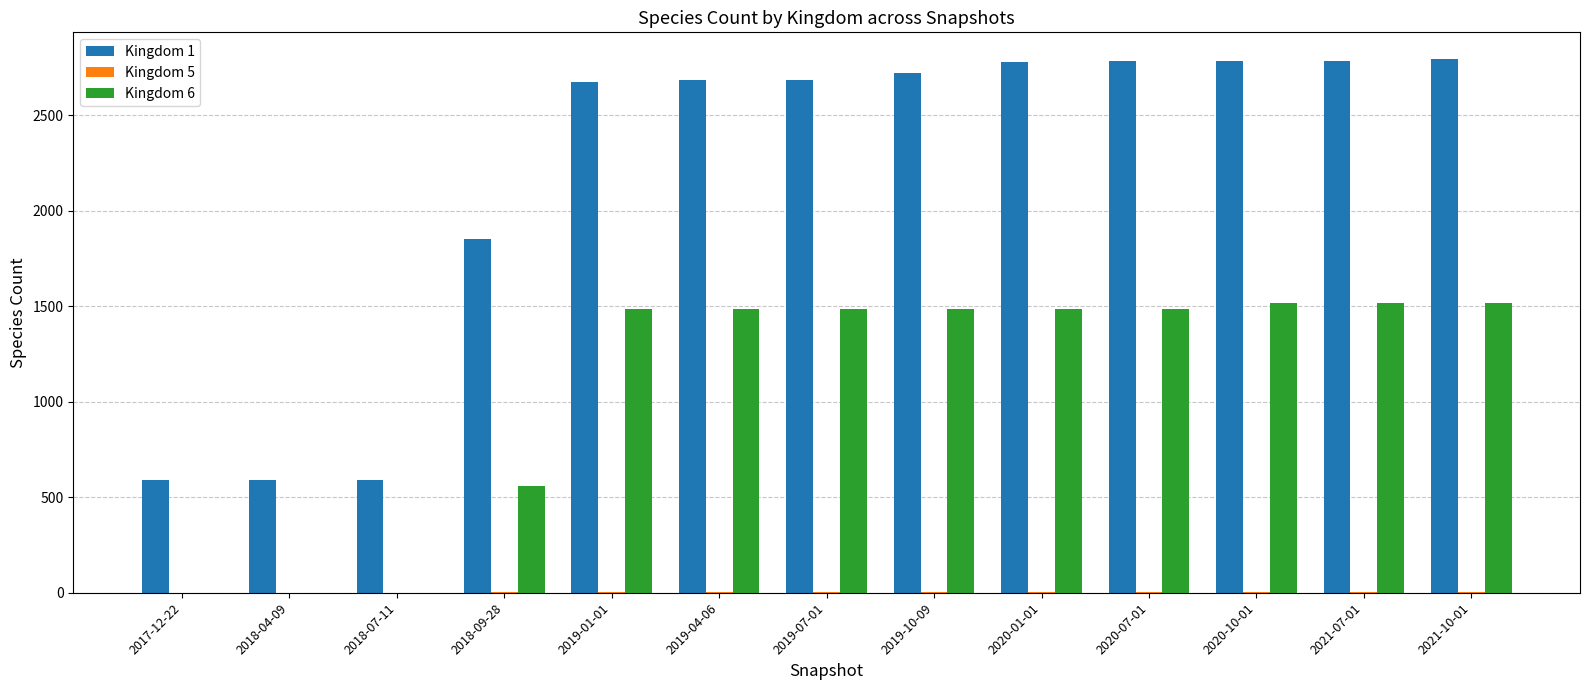

At which label is Kingdom 1 closest to 1692?

2018-09-28